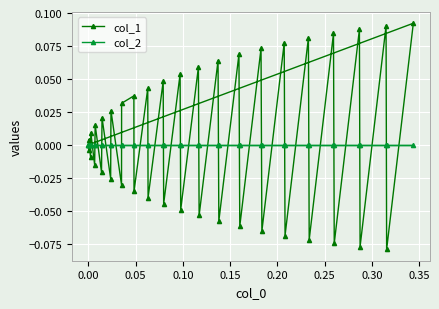

What is the label of the 23rd point from the left?

22